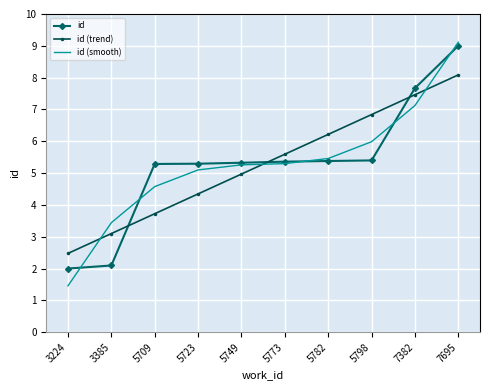

True or false: id (trend) and id intersect in this chart.

True